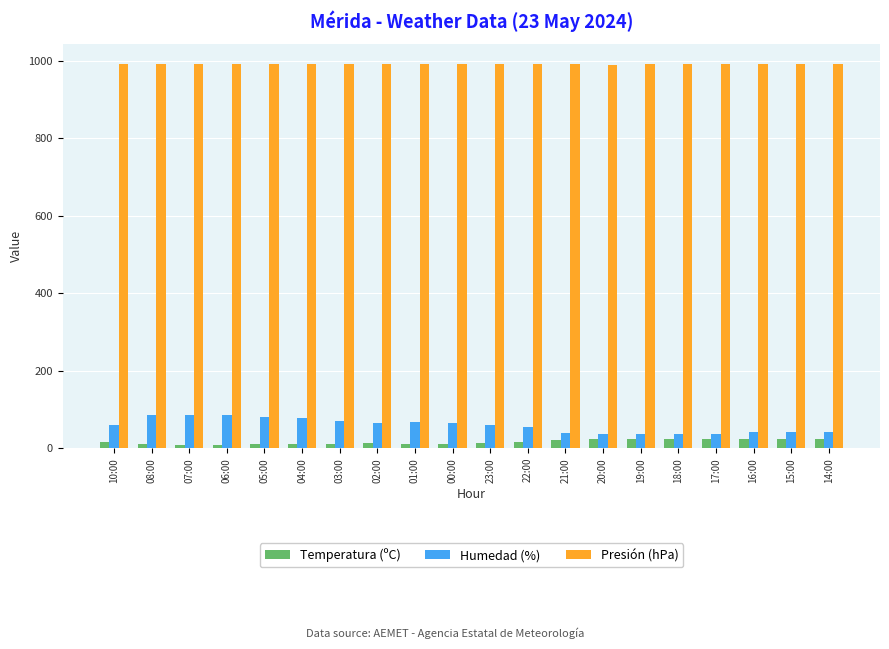

At how many categories does at least one series exceed 457?

20